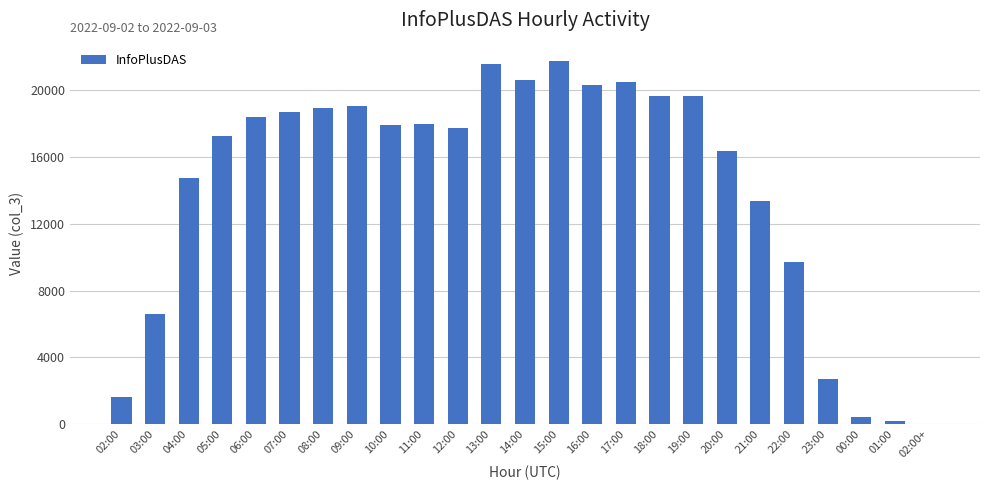

What is the maximum value shown in the chart?

21772